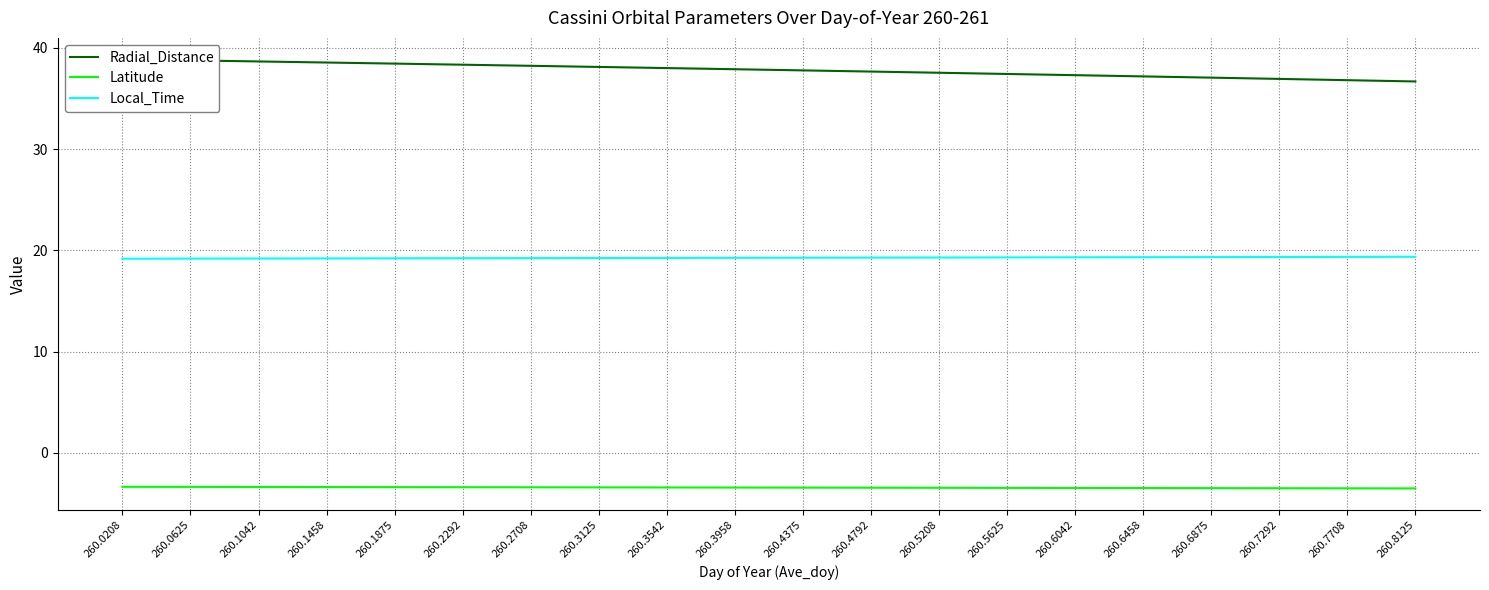

The Latitude series shows -3.5 at 260.5625. True or false?

True